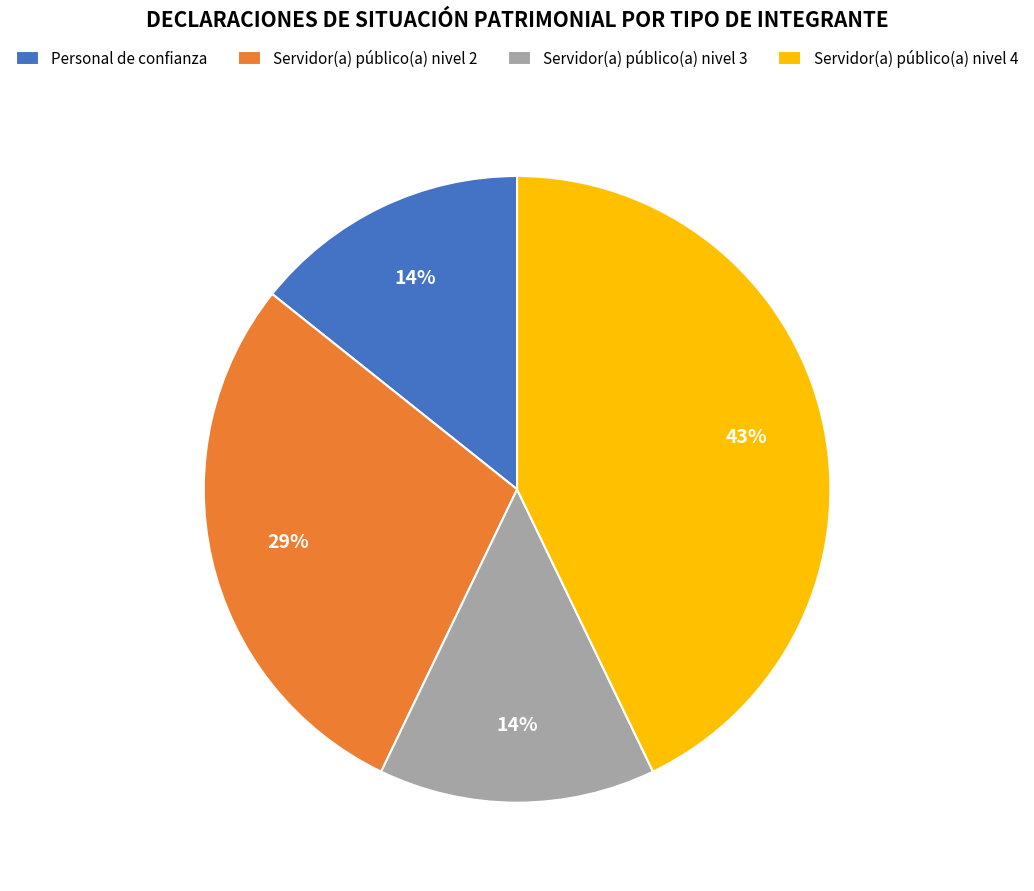

Does any single category account for the majority?

No